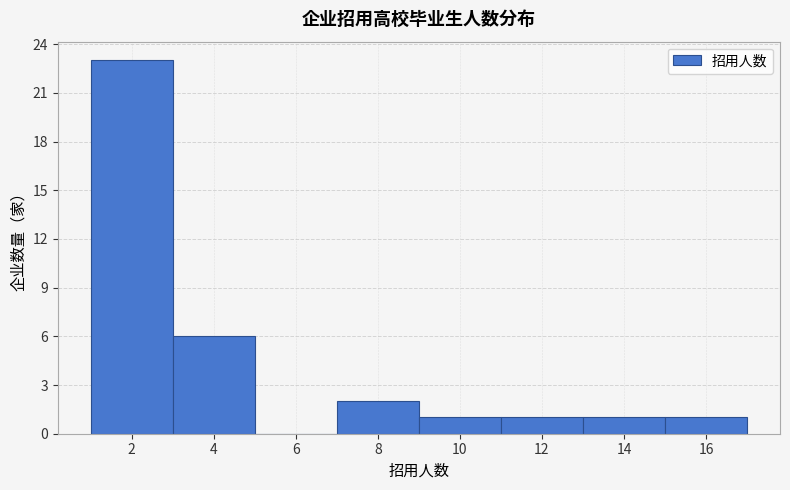

Reading left to right, transcribe this chart: for each bar, give the range it covers on the x-axis and its height. The values are not printed on the chart, so give them approximately, as read against the axis.

1 to 3: 23
3 to 5: 6
5 to 7: 0
7 to 9: 2
9 to 11: 1
11 to 13: 1
13 to 15: 1
15 to 17: 1